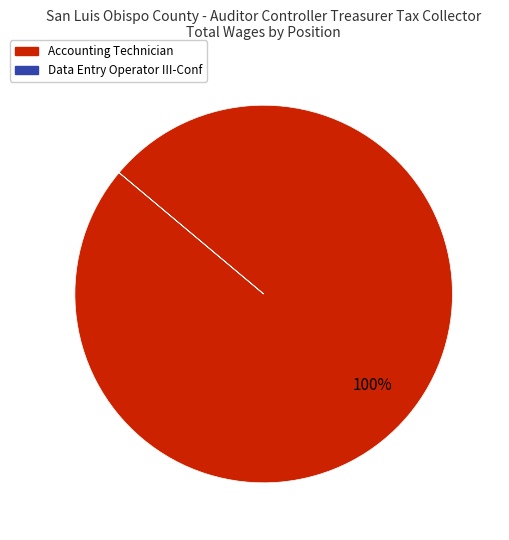

What percentage is the Accounting Technician slice, to the nearest percent?

100%